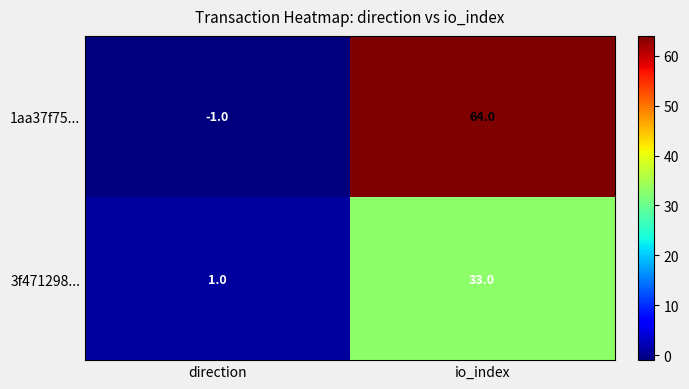

Which series has the largest range (max minus min)?

1aa37f75...